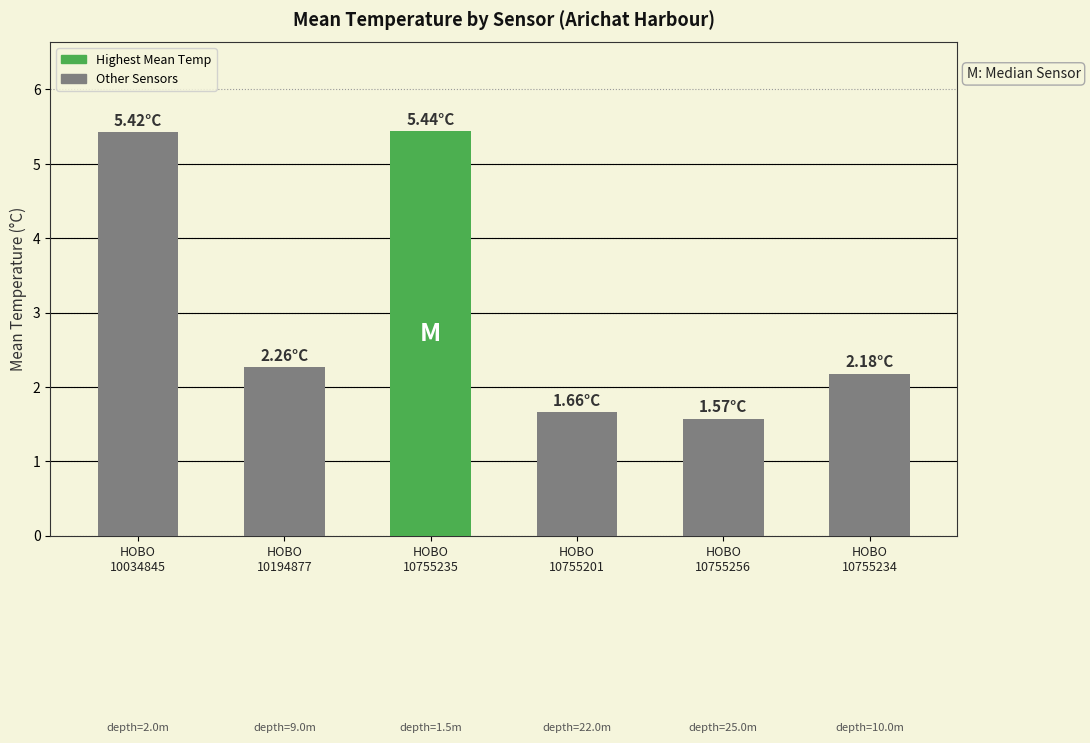

Which label corresponds to the smallest value in the chart?

HOBO
10755256